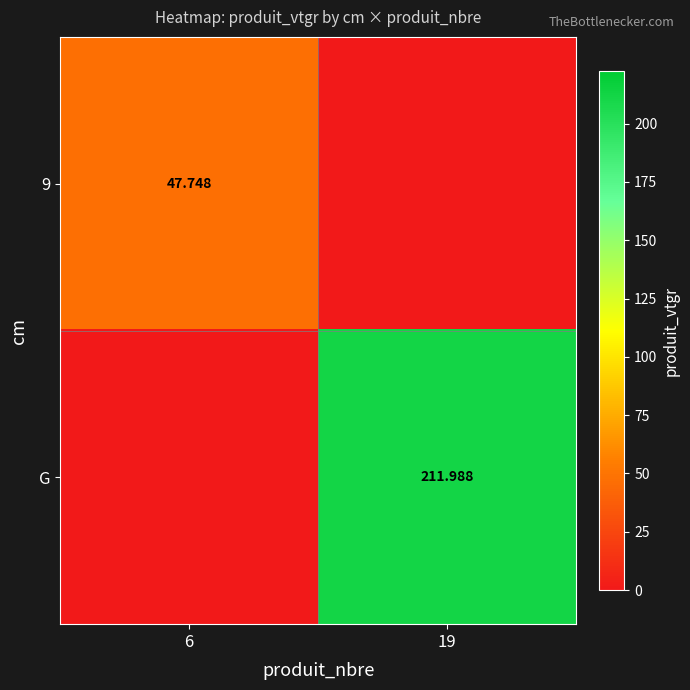

Is the value of G at 19 greater than the value of 9 at 6?

Yes